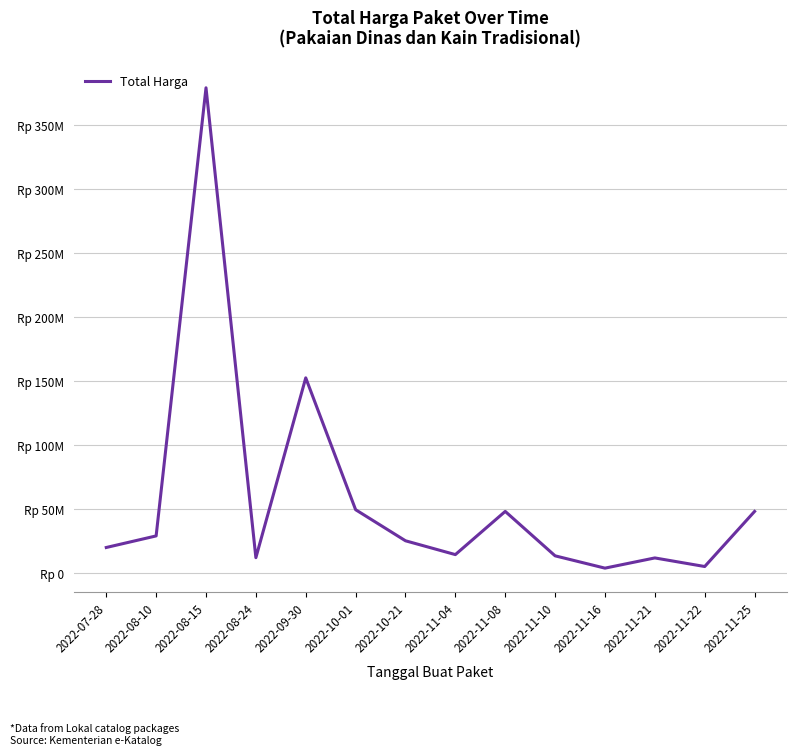

Is this an area chart (filled region under the line)?

No